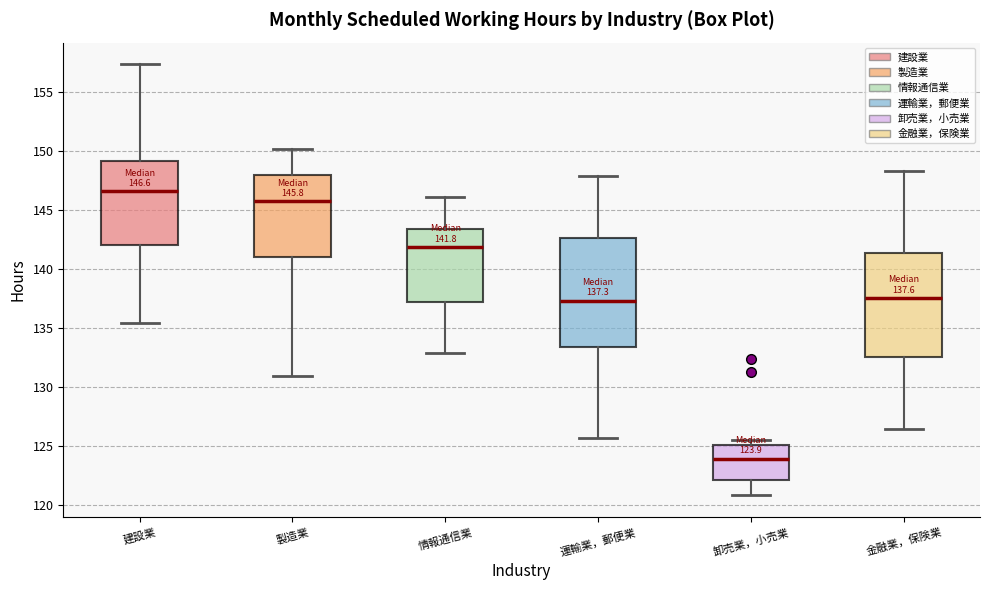

Which box's median line is the highest?

建設業